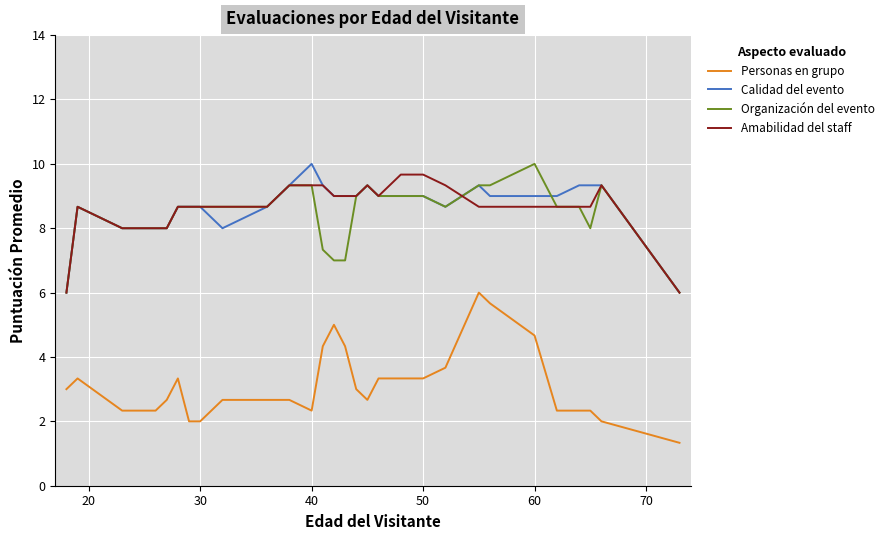

What is the maximum value shown in the chart?

10.0